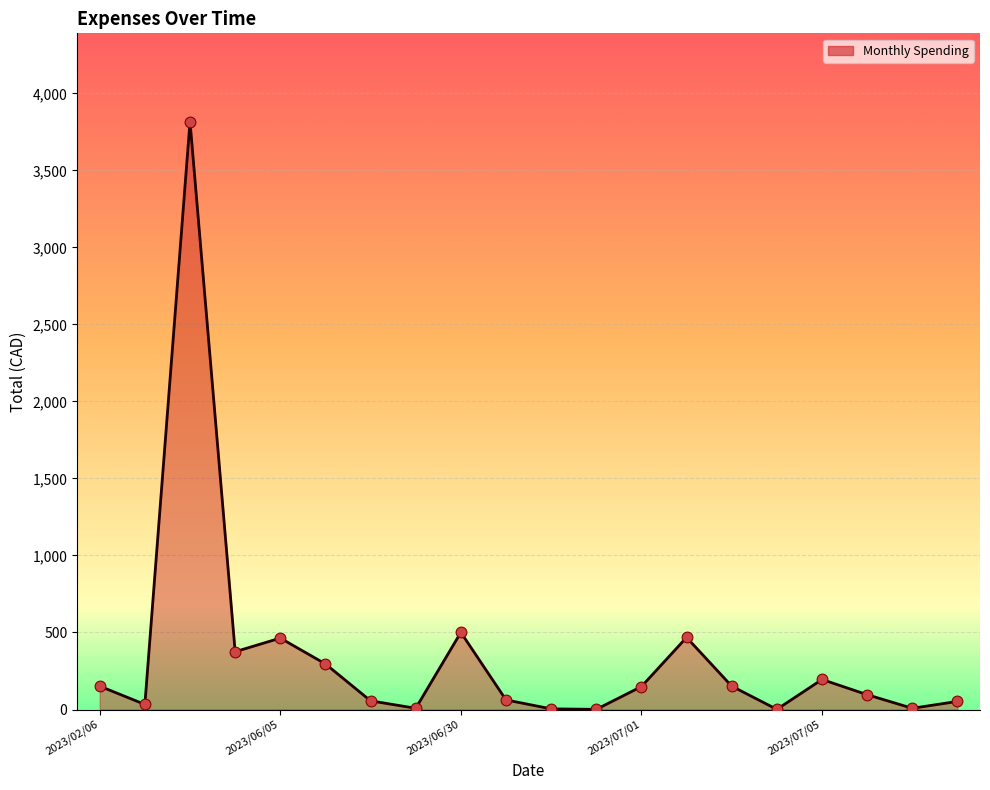

What is the greatest value displayed?

3817.4